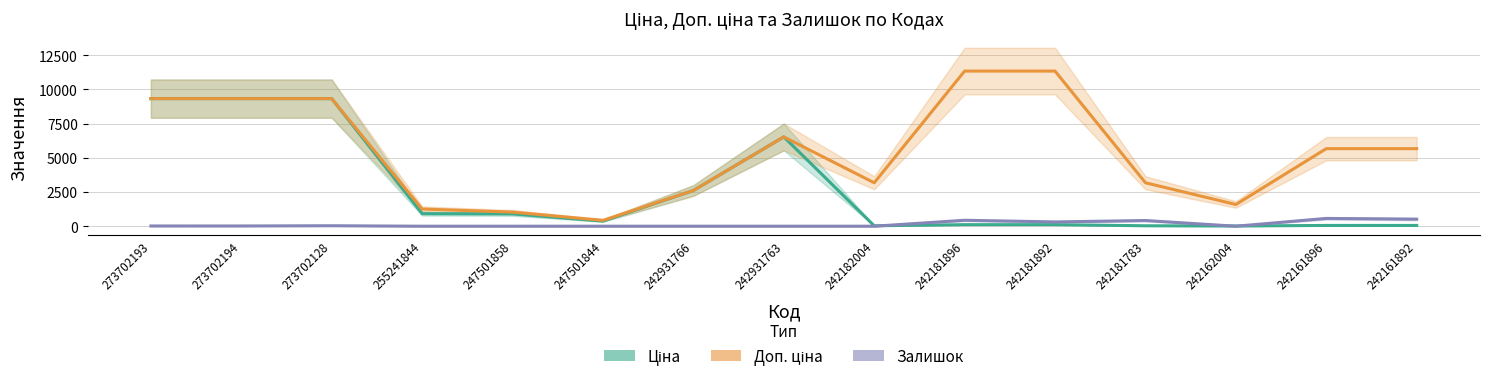

True or false: Залишок has a value of 551.3 at 242181783.

False